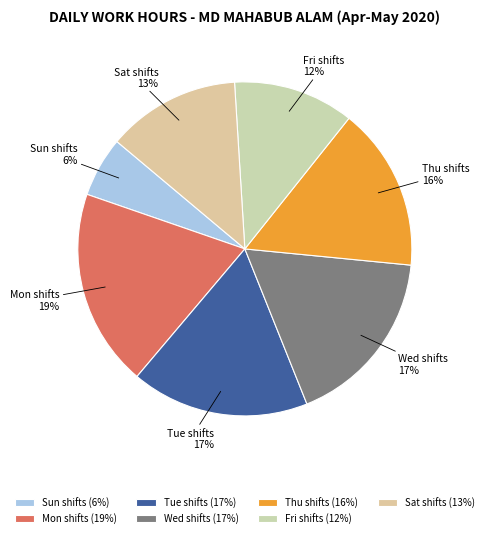

To the nearest percent, what portion does Sat shifts represent?

13%